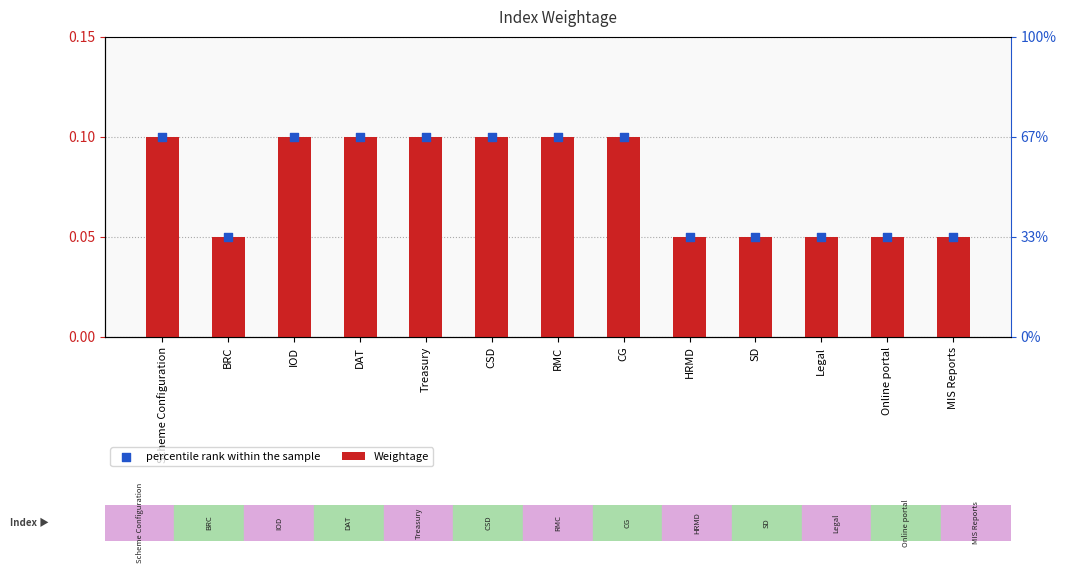

At how many categories does at least one series exceed 0?

13